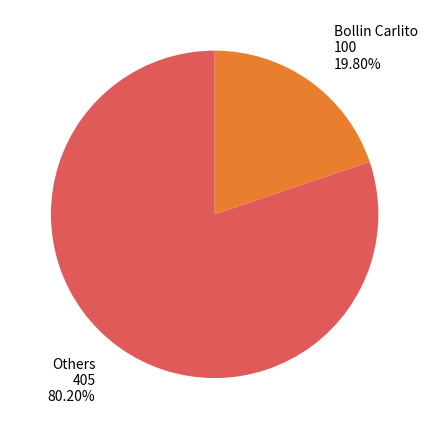

Which category has the biggest portion of the pie?

Others